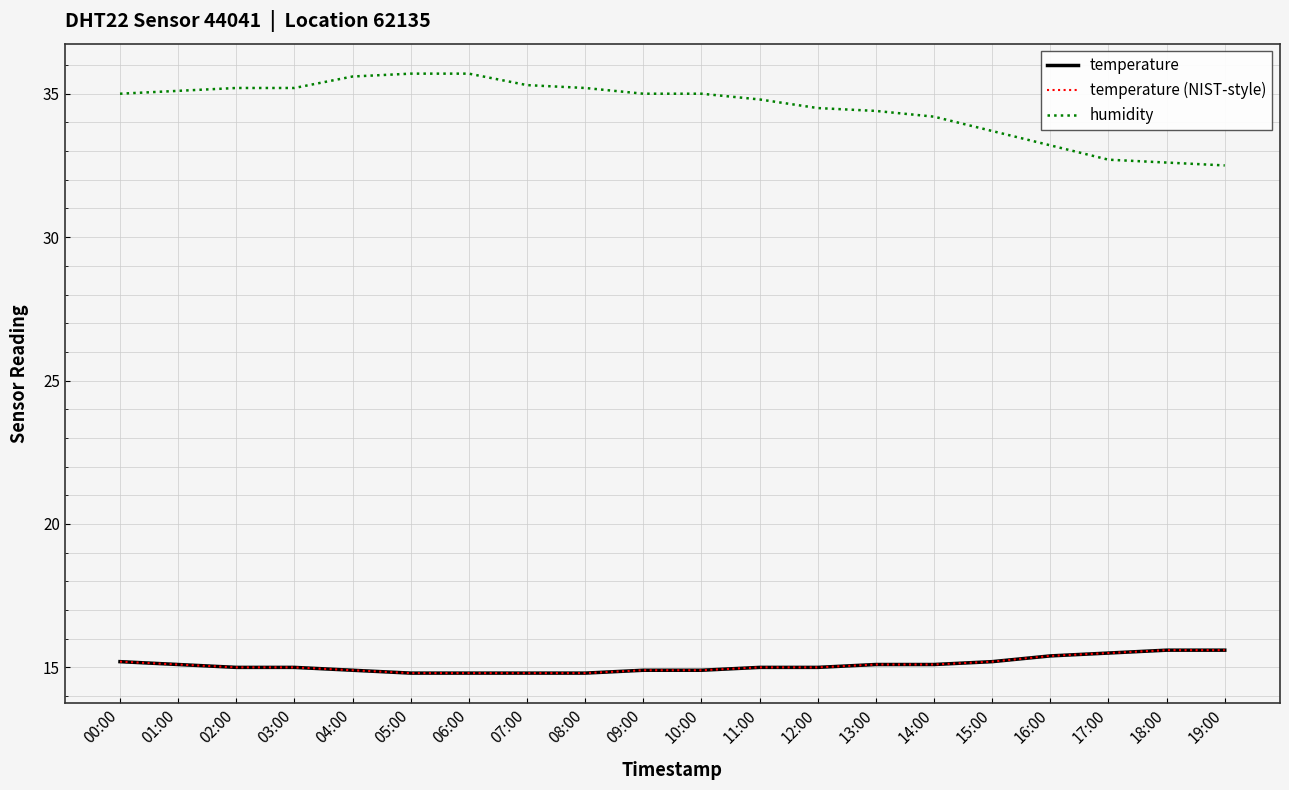

Which series has the largest range (max minus min)?

humidity